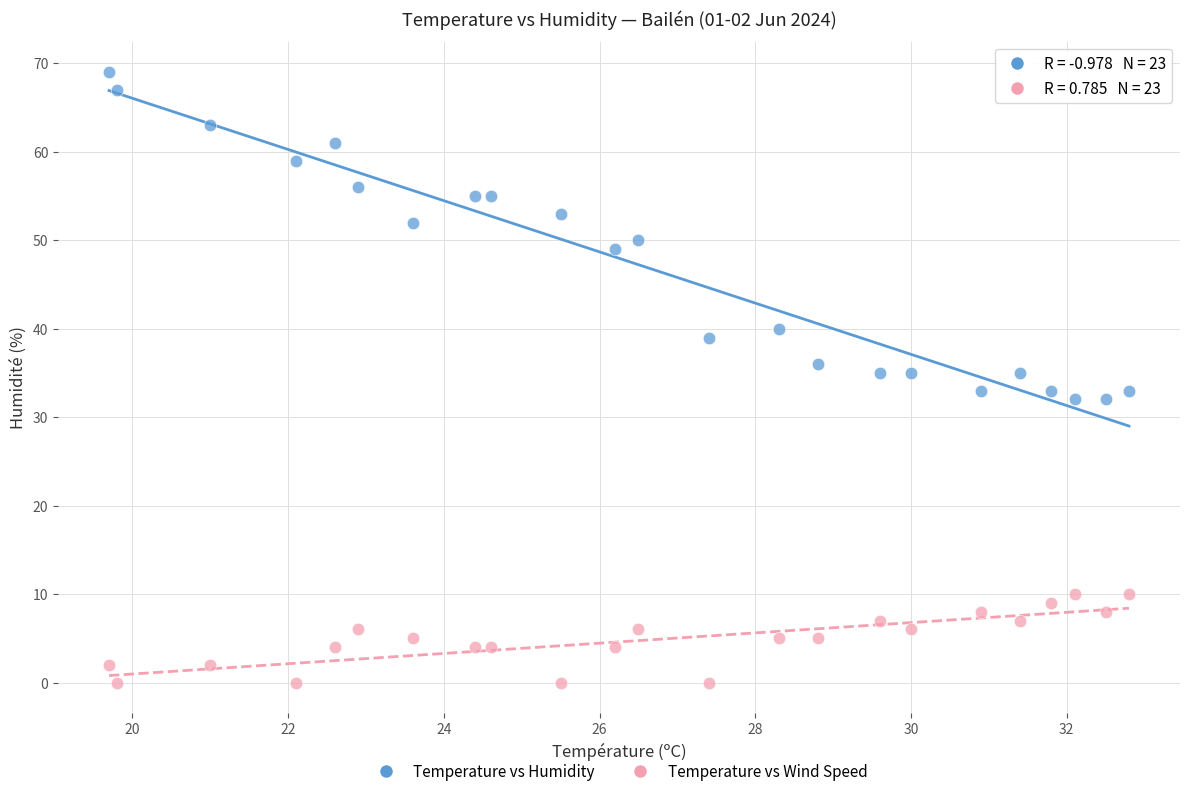

Which series reaches the minimum Y coordinate?

Temperature vs Wind Speed